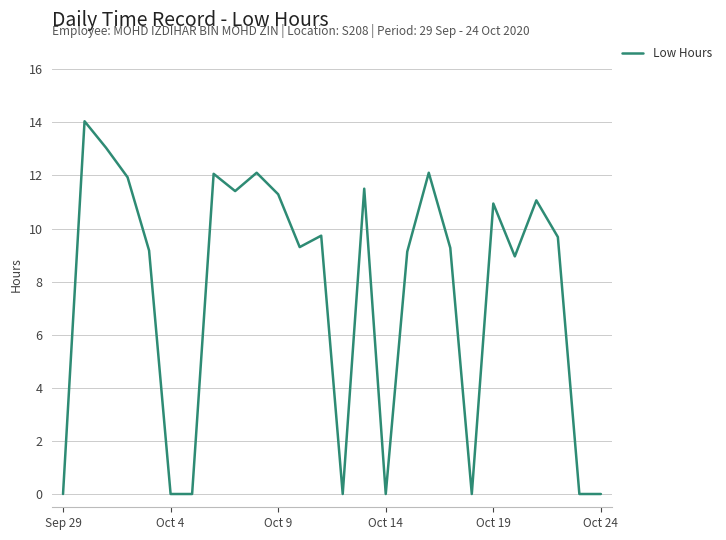

What is the maximum value shown in the chart?

14.0